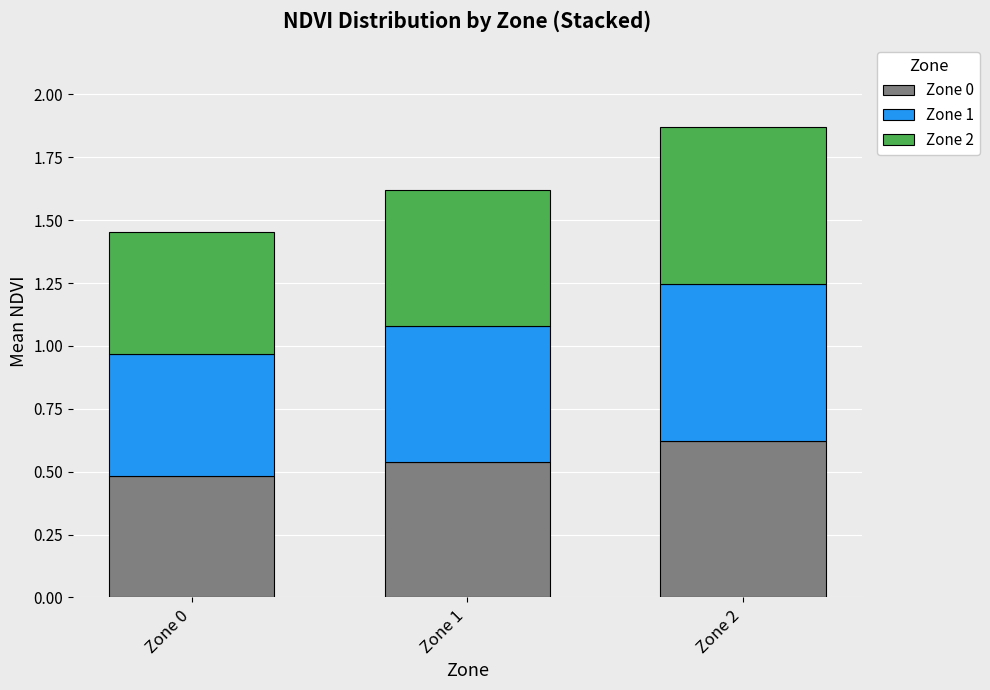

What is the total value across all series at Zone 2?

1.9